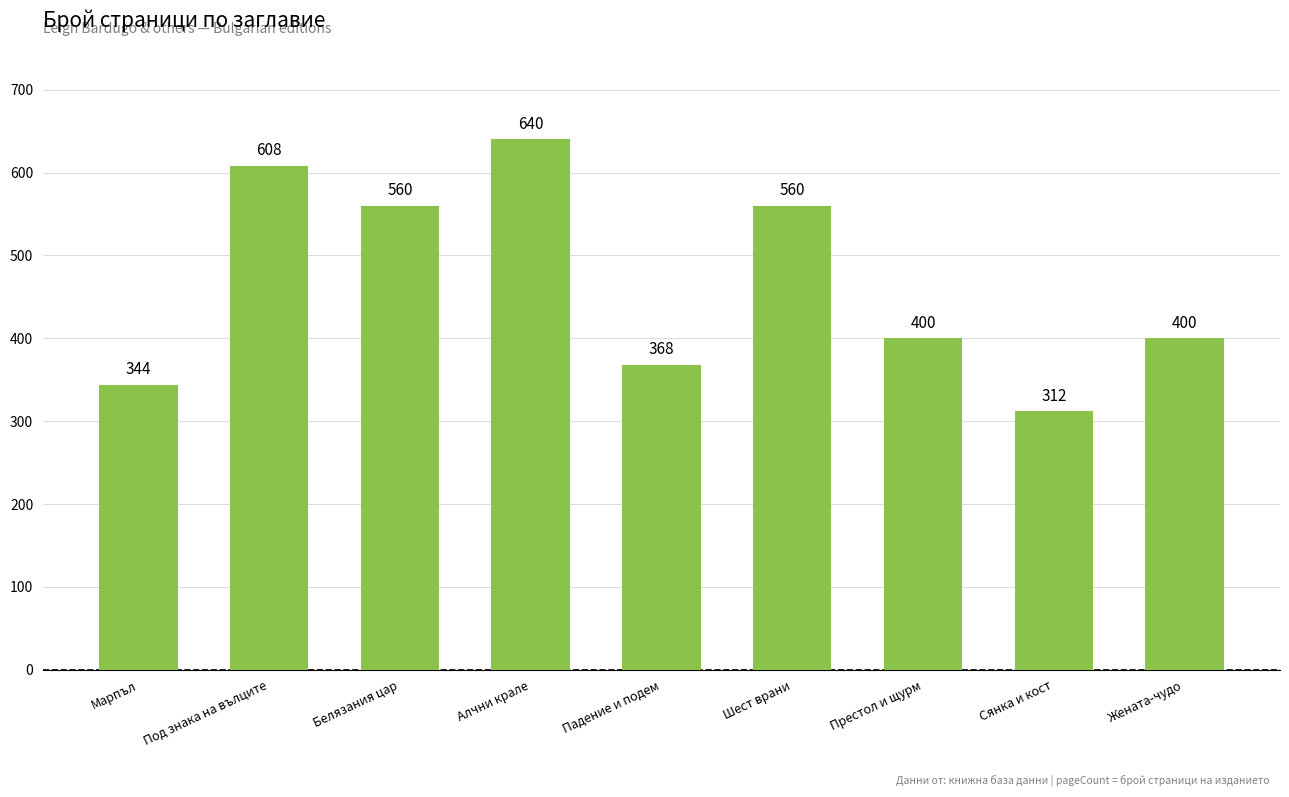

What is the smallest value displayed?

312